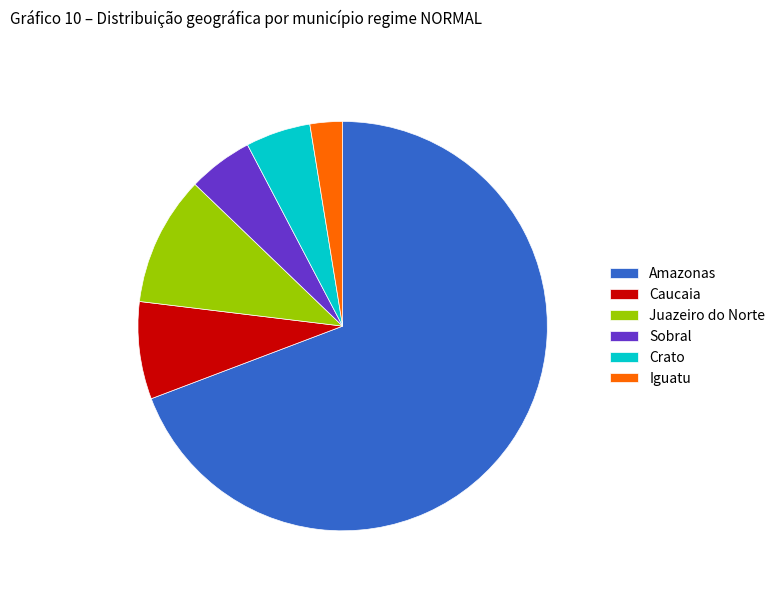

Approximately how many times larger is the value at Iguatu compared to Crato?

0.5